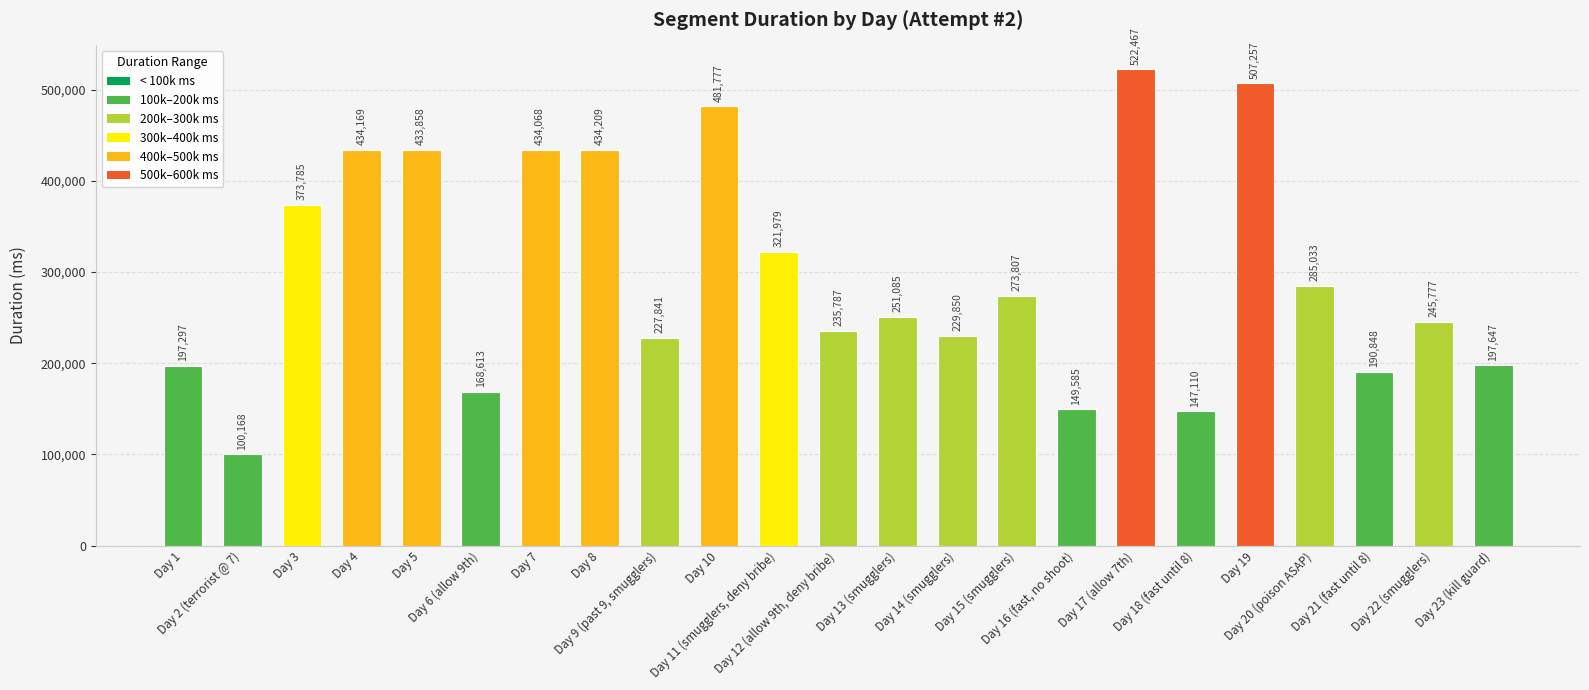

What is the change in value from Day 9 (past 9, smugglers) to Day 17 (allow 7th)?

+294626